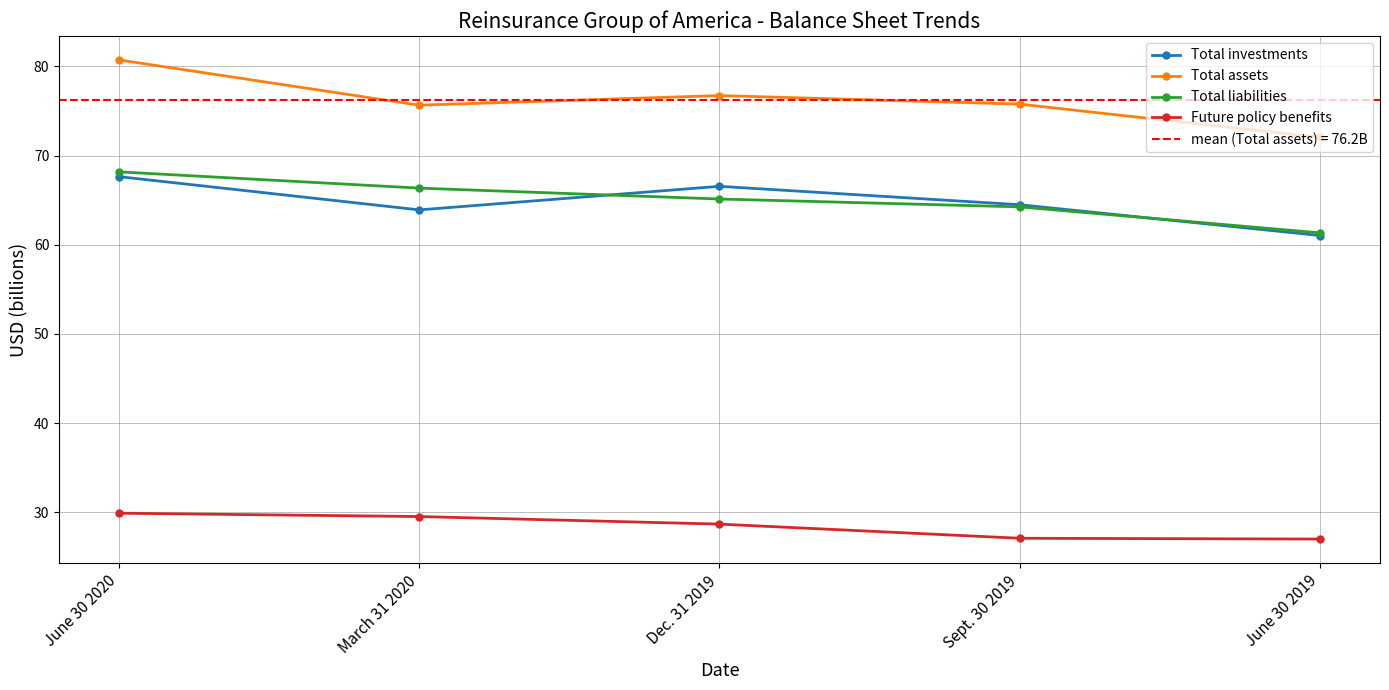

What is the difference between the maximum and minimum values in the Future policy benefits series?

2.9